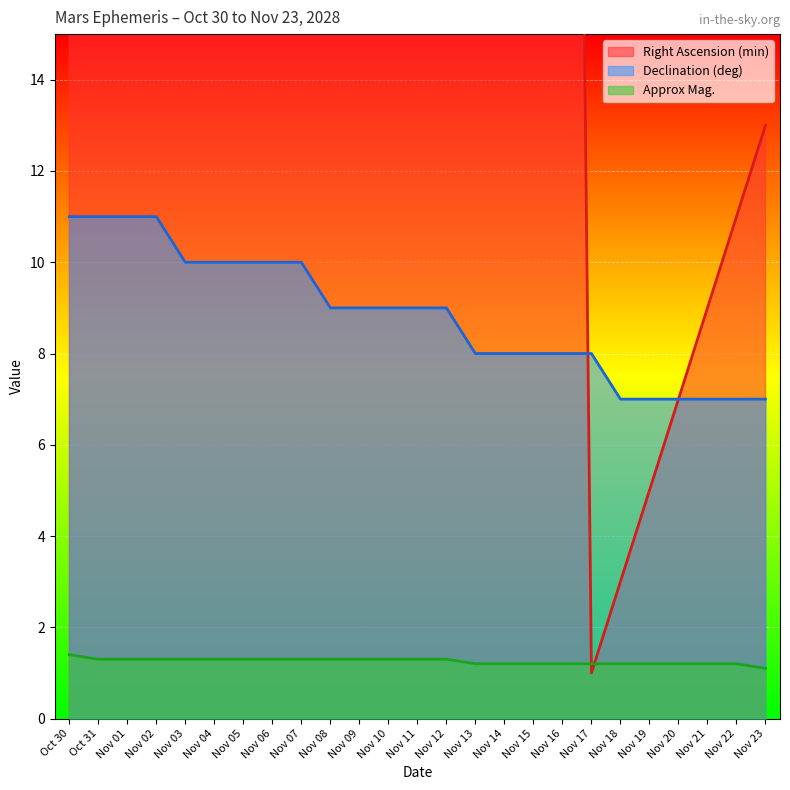

What position from the right is Nov 11?

13